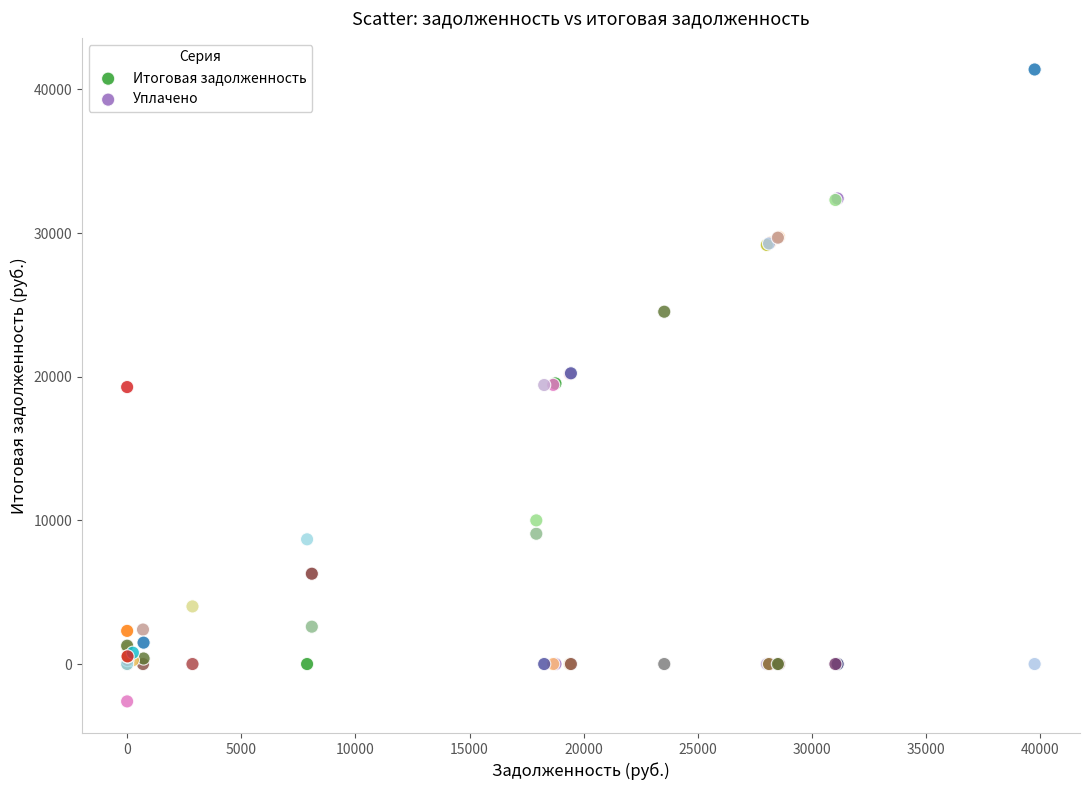

Which series has the largest Y range (max minus min)?

Итоговая задолженность